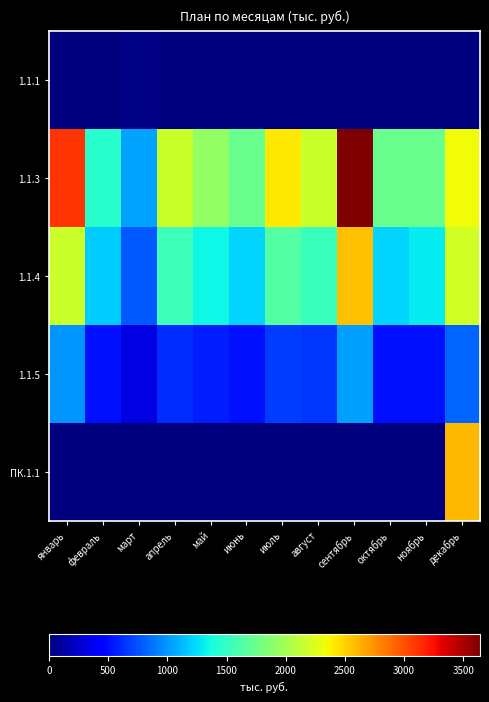

At which category does the chart reach its minimum across all series?

январь